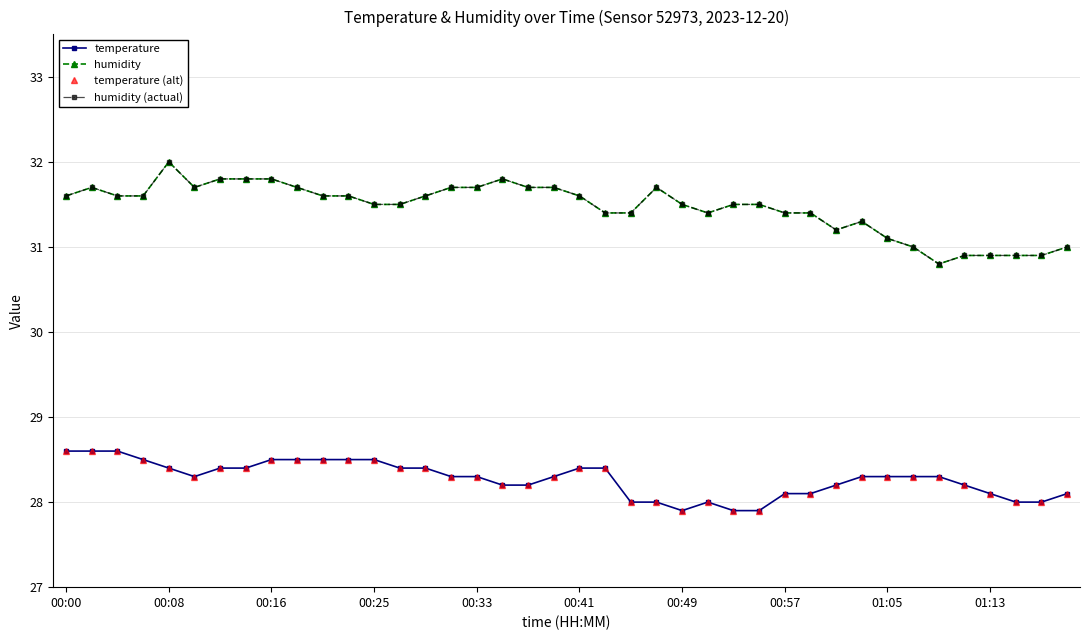

Count the temperature (alt) values in the range 28 to 29.

37